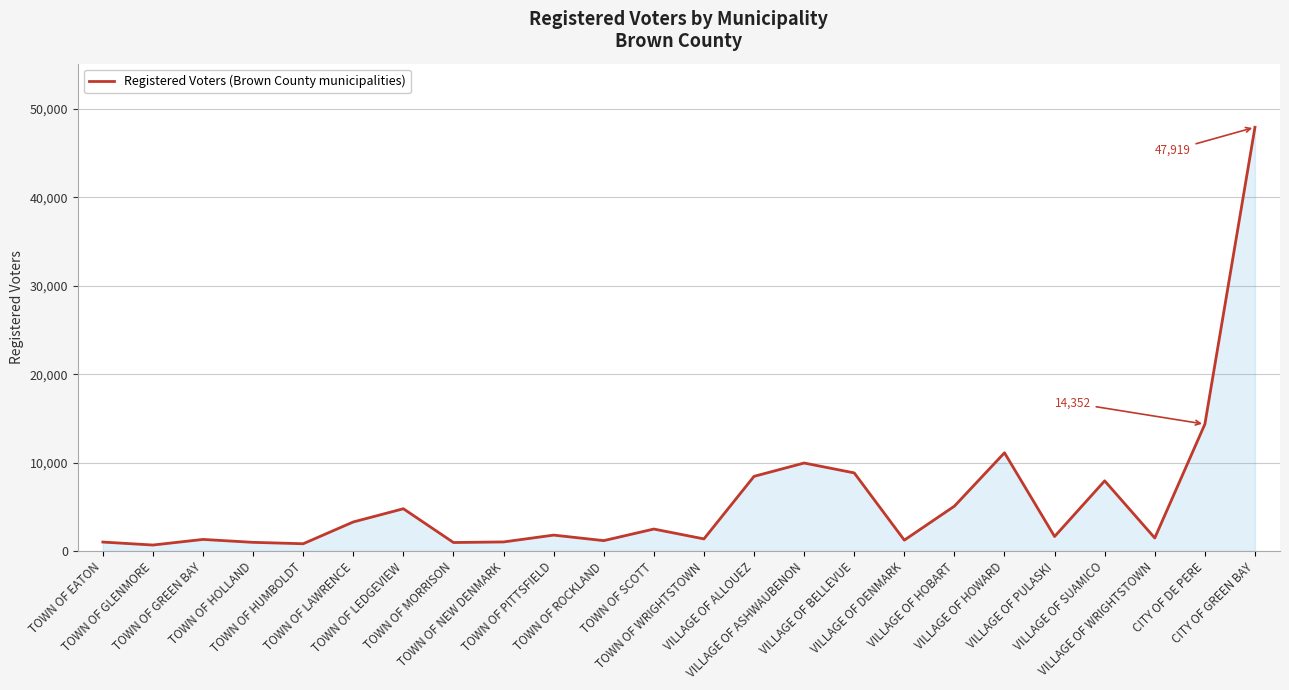

What is the greatest value displayed?

47919